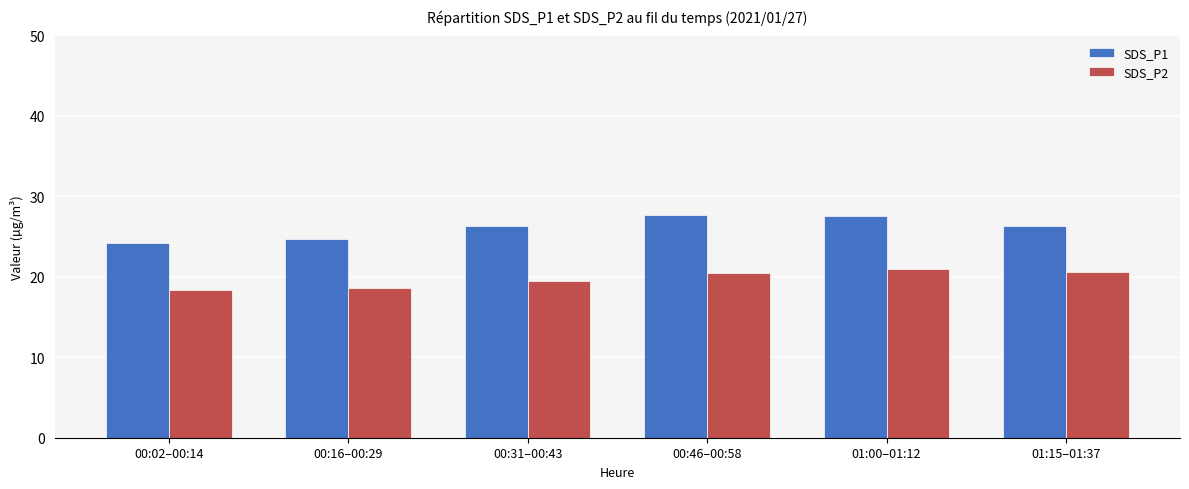

Where does the SDS_P1 series first go above 26?

00:31–00:43